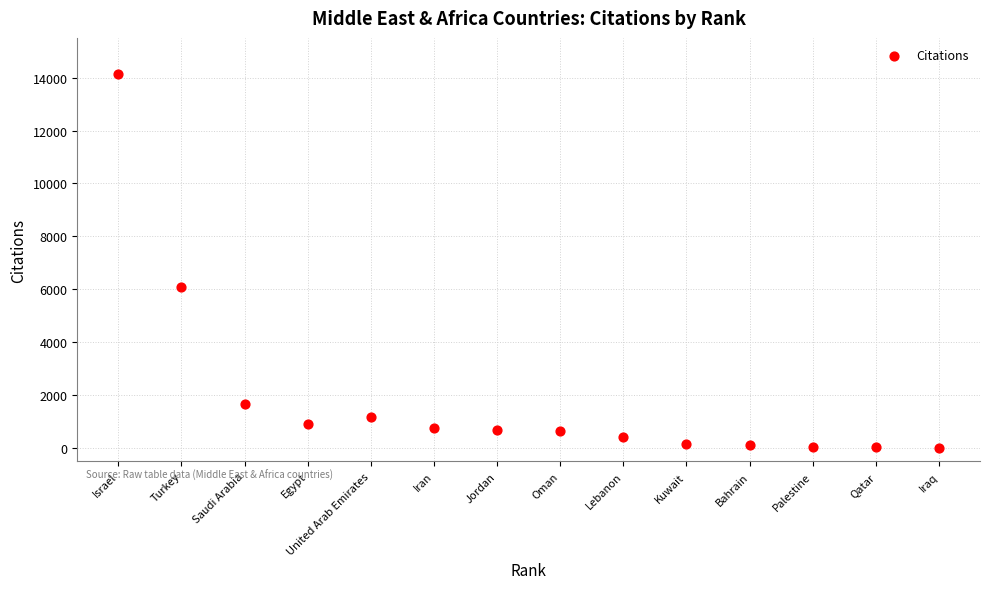

What Y value in the scatter plot is closest to 7063?

6086